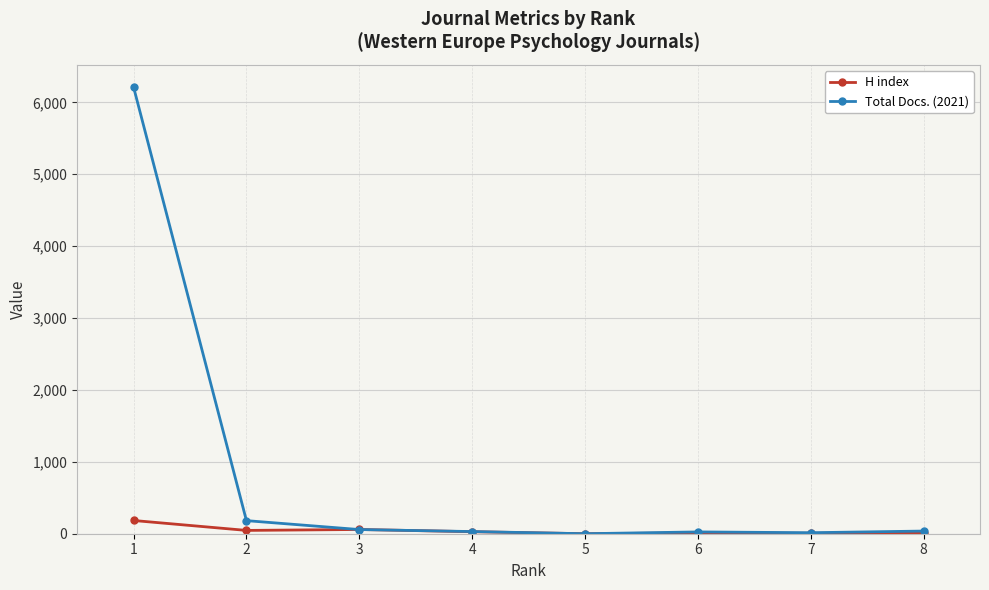

At which category is the sum across all series the highest?

1